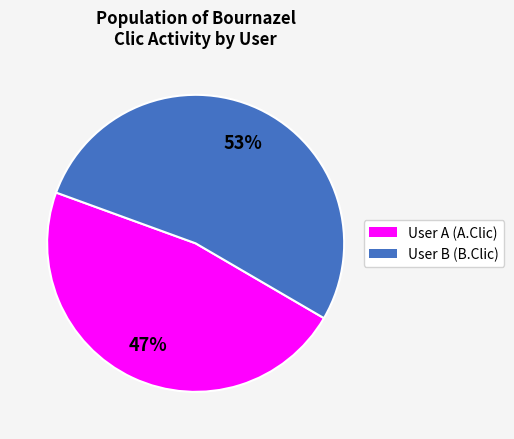

Does User B (B.Clic) account for over 50% of the chart?

Yes